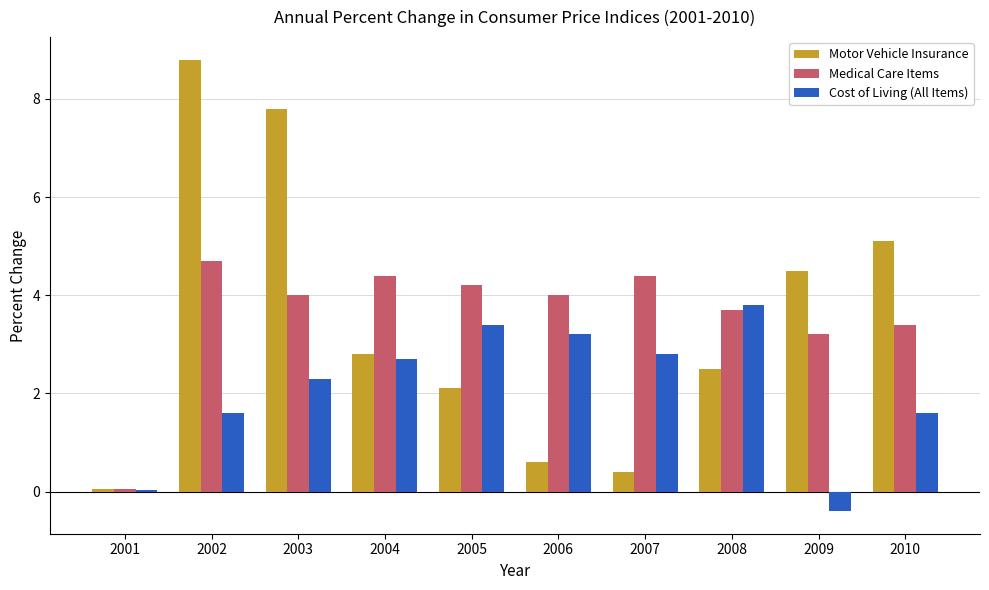

The value of Cost of Living (All Items) at 2002 is 2.9. True or false?

False